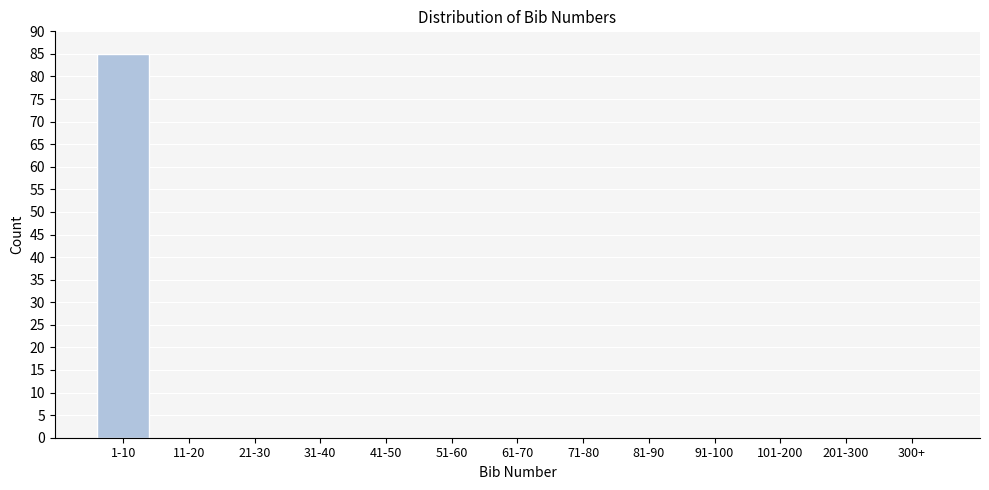

Reading left to right, list all the values displayed in this chart.

1-10=85	11-20=0	21-30=0	31-40=0	41-50=0	51-60=0	61-70=0	71-80=0	81-90=0	91-100=0	101-200=0	201-300=0	300+=0